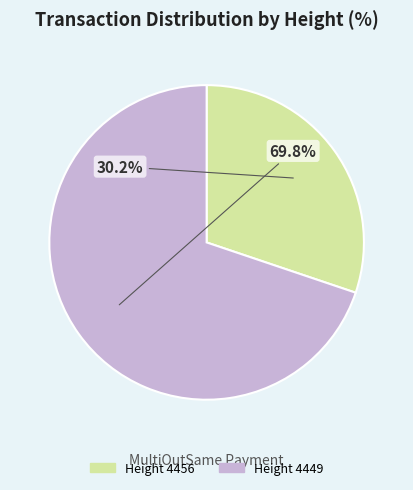

Which slice is the smallest?

Height 4456